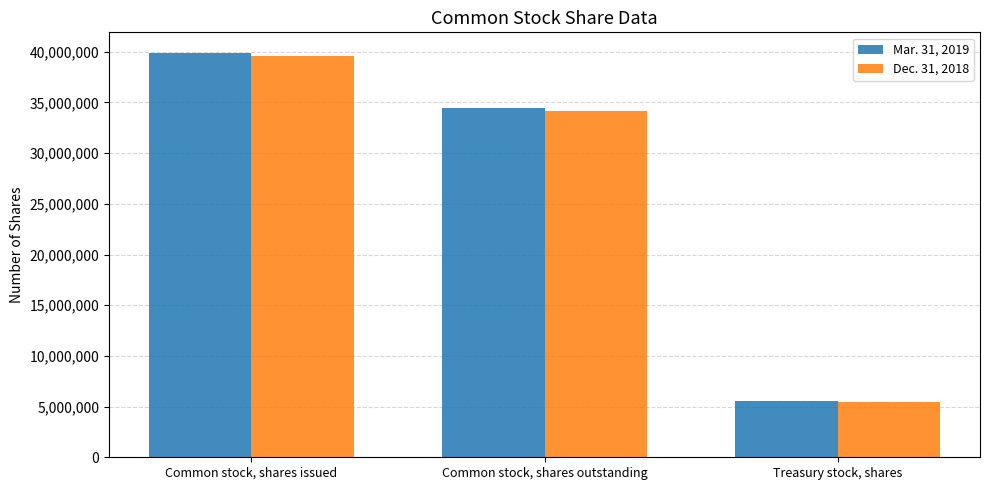

How many groups of bars are there?

3